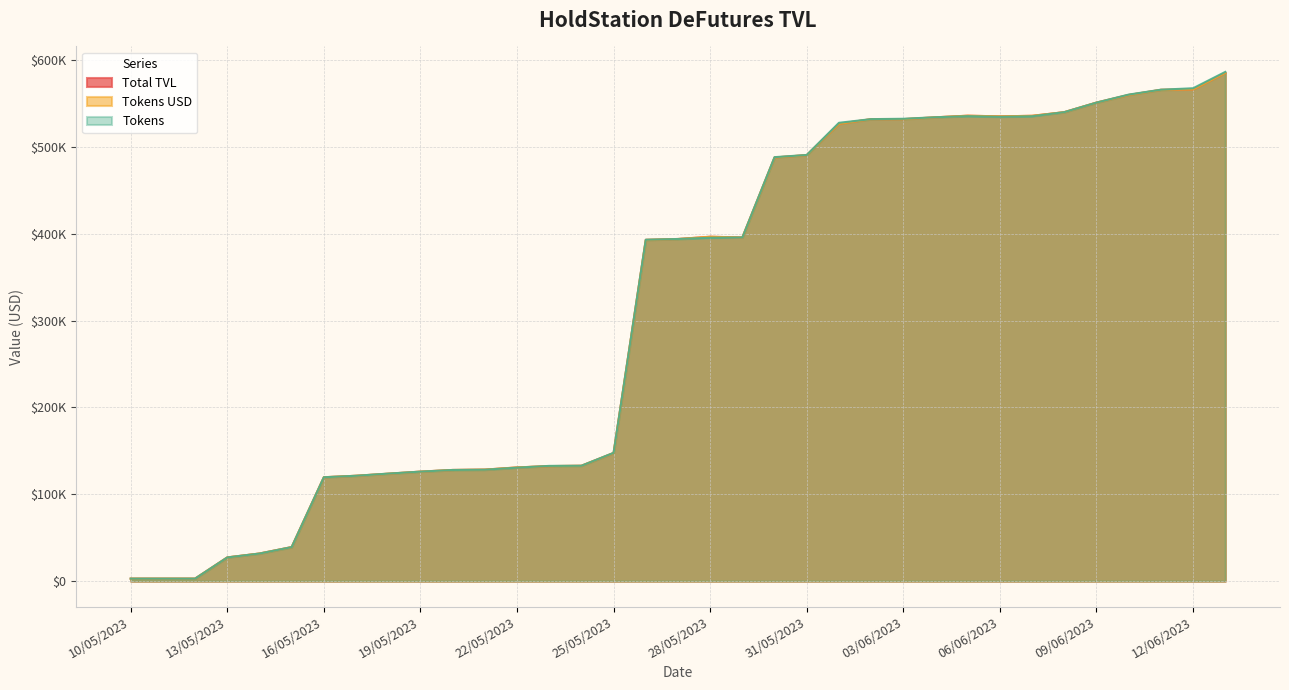

True or false: Tokens USD has a value of 44897.0 at 18/05/2023.

False